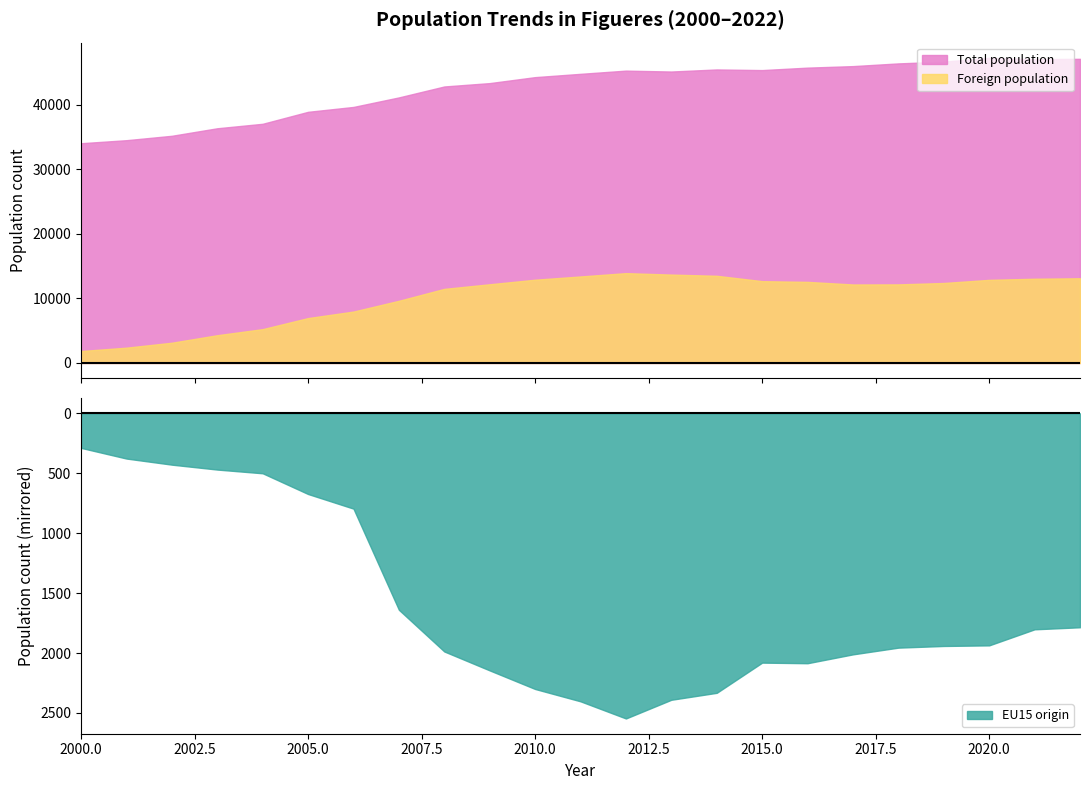

What is the value of the Total population point at the 10th from the left?

43330